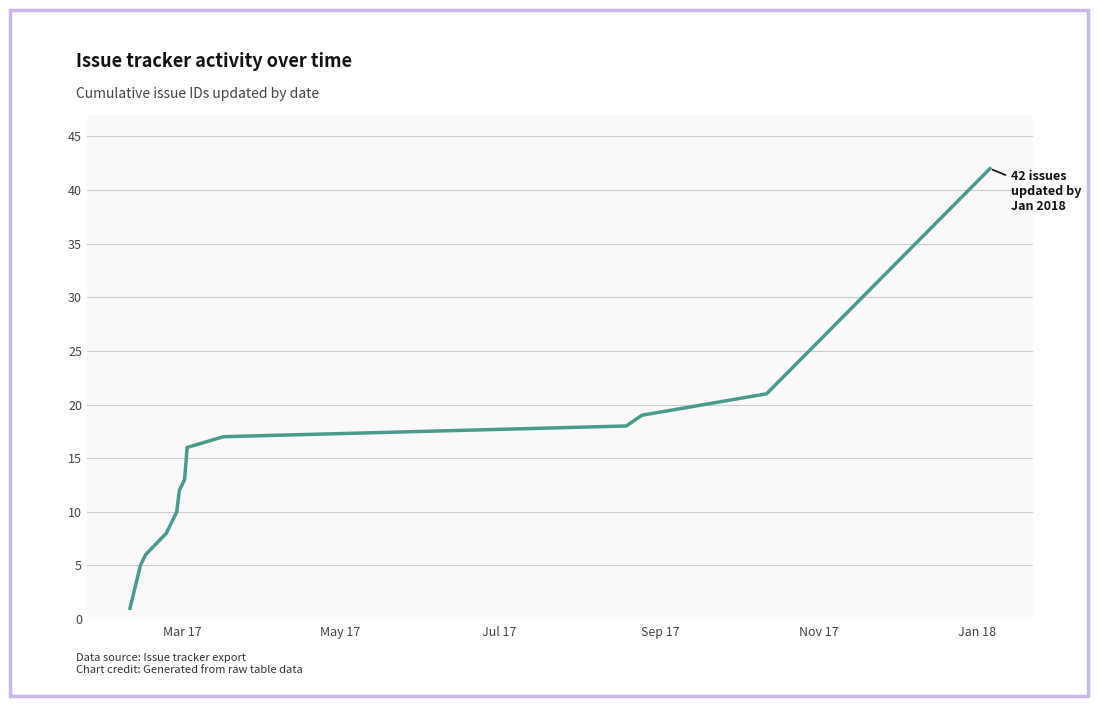

What is the greatest value displayed?

42